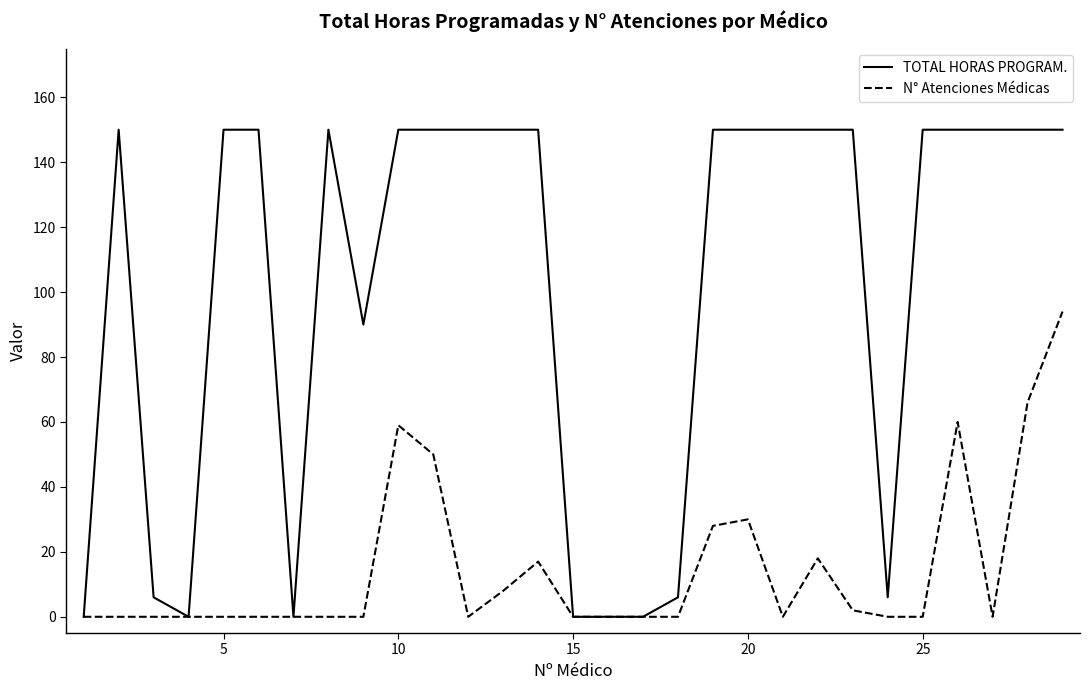

Which series has the largest total across all categories?

TOTAL HORAS PROGRAM.